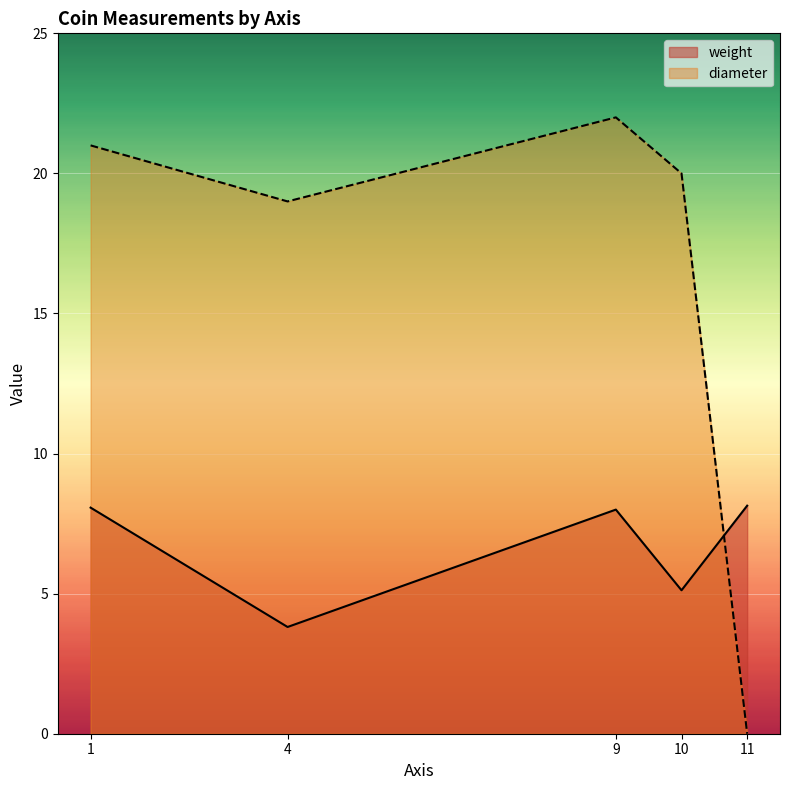

Which category has the highest value in the diameter series?

9